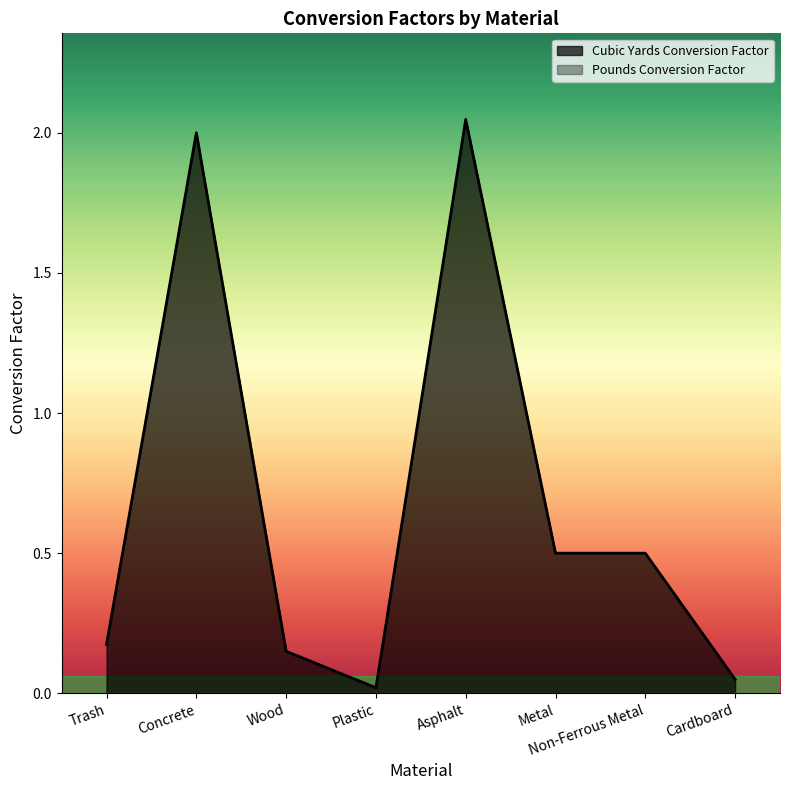

Rank the categories by value from highest to lowest.

Asphalt, Concrete, Metal, Non-Ferrous Metal, Trash, Wood, Cardboard, Plastic